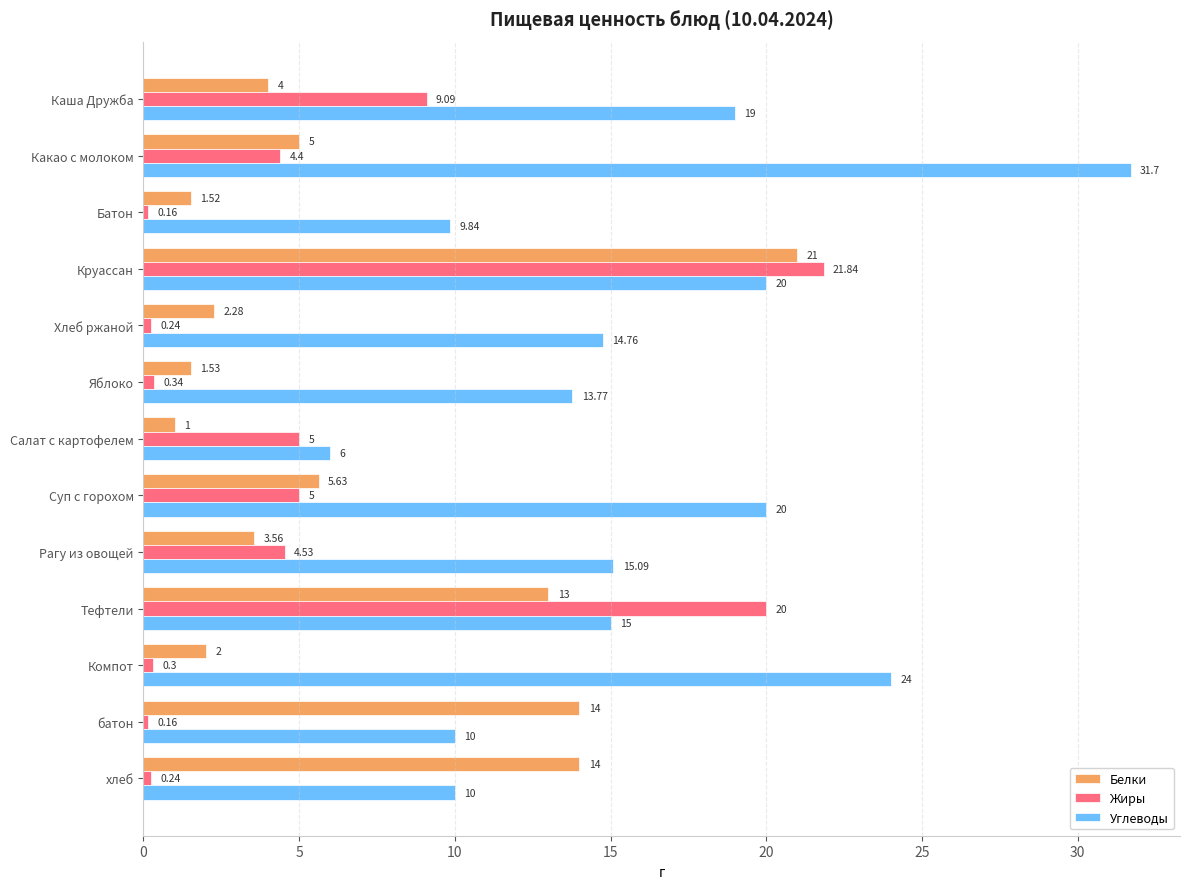

Rank the series at Суп с горохом from highest to lowest value.

Углеводы, Белки, Жиры